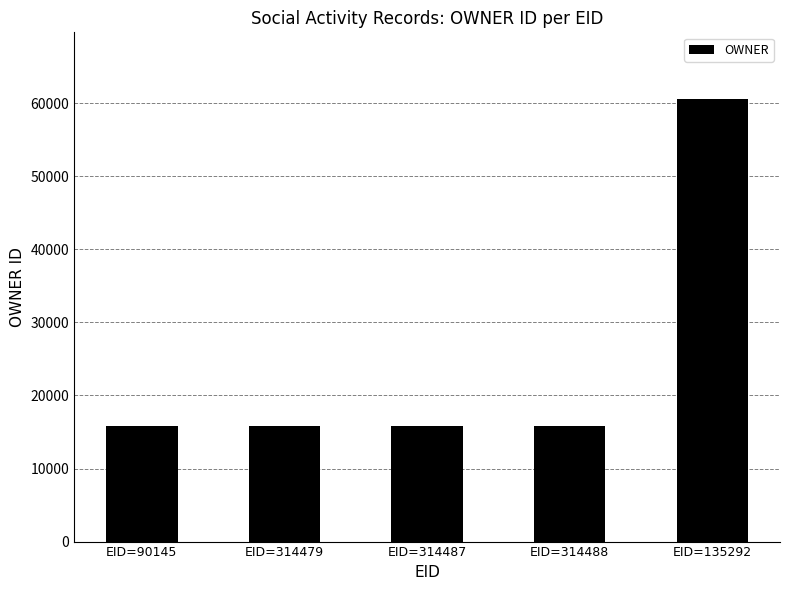

The value at EID=314479 is 9758. True or false?

False